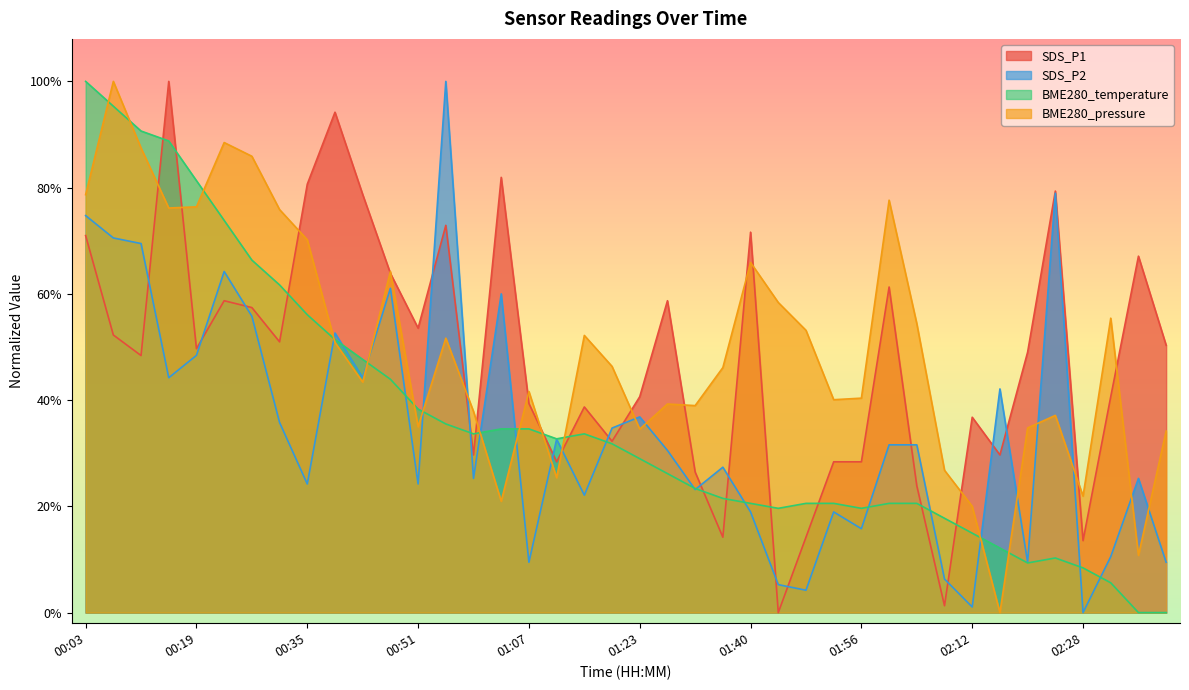

Reading right to left, transcribe all the data shown in this chart.

BME280_temperature: 02:40=0.0	02:36=0.0	02:32=5.6	02:28=8.4	02:24=10.3	02:20=9.3	02:16=12.1	02:12=15.0	02:08=17.8	02:04=20.6	02:00=20.6	01:56=19.6	01:52=20.6	01:48=20.6	01:44=19.6	01:40=20.6	01:36=21.5	01:32=23.4	01:27=26.2	01:23=29.0	01:19=31.8	01:15=33.6	01:11=32.7	01:07=34.6	01:03=34.6	00:59=33.6	00:55=35.5	00:51=38.3	00:47=43.9	00:43=47.7	00:39=51.4	00:35=56.1	00:31=61.7	00:27=66.4	00:23=73.8	00:19=81.3	00:15=88.8	00:11=90.7	00:07=95.3	00:03=100.0
BME280_pressure: 02:40=34.2	02:36=10.8	02:32=55.4	02:28=21.9	02:24=37.1	02:20=34.8	02:16=0.0	02:12=20.0	02:08=26.8	02:04=54.4	02:00=77.6	01:56=40.4	01:52=40.1	01:48=53.1	01:44=58.4	01:40=65.9	01:36=46.1	01:32=39.0	01:27=39.3	01:23=34.5	01:19=46.3	01:15=52.2	01:11=25.4	01:07=41.6	01:03=21.0	00:59=37.9	00:55=51.7	00:51=35.0	00:47=64.2	00:43=43.4	00:39=50.8	00:35=70.2	00:31=75.9	00:27=85.9	00:23=88.5	00:19=76.4	00:15=76.2	00:11=87.5	00:07=100.0	00:03=78.7
SDS_P1: 02:40=50.3	02:36=67.1	02:32=40.6	02:28=13.5	02:24=79.4	02:20=49.0	02:16=29.7	02:12=36.8	02:08=1.3	02:04=23.9	02:00=61.3	01:56=28.4	01:52=28.4	01:48=14.2	01:44=0.0	01:40=71.6	01:36=14.2	01:32=26.5	01:27=58.7	01:23=40.6	01:19=32.3	01:15=38.7	01:11=28.4	01:07=39.4	01:03=81.9	00:59=29.7	00:55=72.9	00:51=53.5	00:47=63.9	00:43=78.7	00:39=94.2	00:35=80.6	00:31=51.0	00:27=57.4	00:23=58.7	00:19=49.7	00:15=100.0	00:11=48.4	00:07=52.3	00:03=71.0
SDS_P2: 02:40=9.5	02:36=25.3	02:32=10.5	02:28=0.0	02:24=78.9	02:20=9.5	02:16=42.1	02:12=1.1	02:08=6.3	02:04=31.6	02:00=31.6	01:56=15.8	01:52=18.9	01:48=4.2	01:44=5.3	01:40=18.9	01:36=27.4	01:32=23.2	01:27=30.5	01:23=36.8	01:19=34.7	01:15=22.1	01:11=32.6	01:07=9.5	01:03=60.0	00:59=25.3	00:55=100.0	00:51=24.2	00:47=61.1	00:43=44.2	00:39=52.6	00:35=24.2	00:31=35.8	00:27=55.8	00:23=64.2	00:19=48.4	00:15=44.2	00:11=69.5	00:07=70.5	00:03=74.7